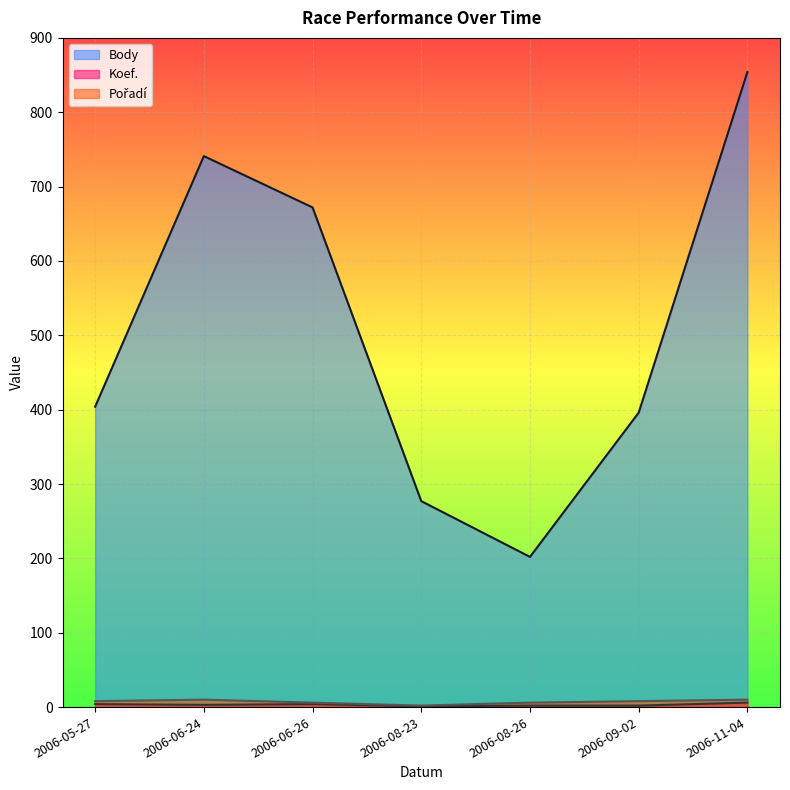

Reading left to right, what are all the values shown in this chart?

Body: 404	741	672	277	202	396	854
Koef.: 4	3	4	1	2	2	6
Pořadí: 8	10	6	2	6	8	10